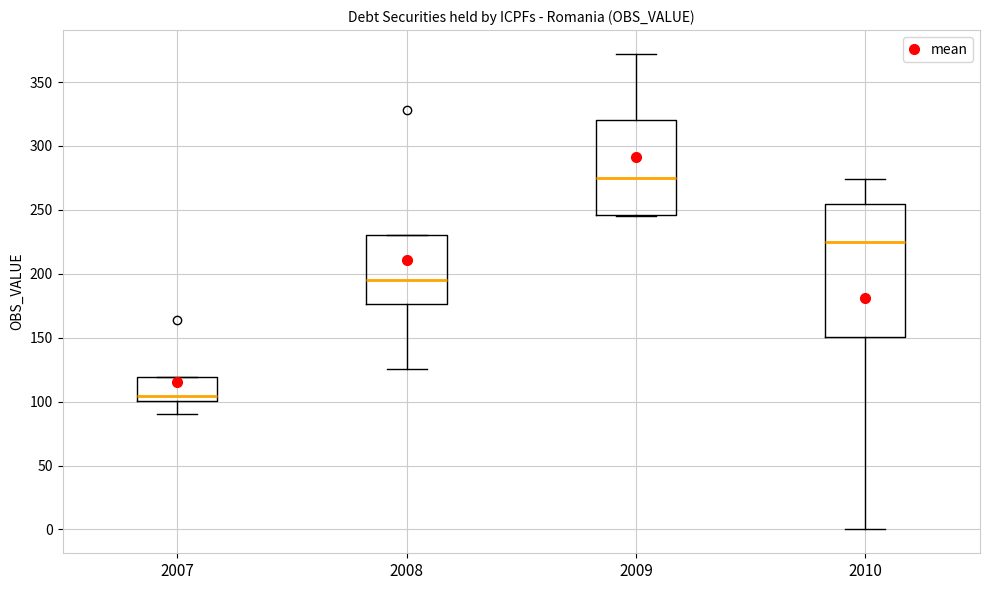

Where does the lower whisker of the box at x = 2008 end on the y-axis? The values are not printed on the chart, so give them approximately, as read against the axis.

125